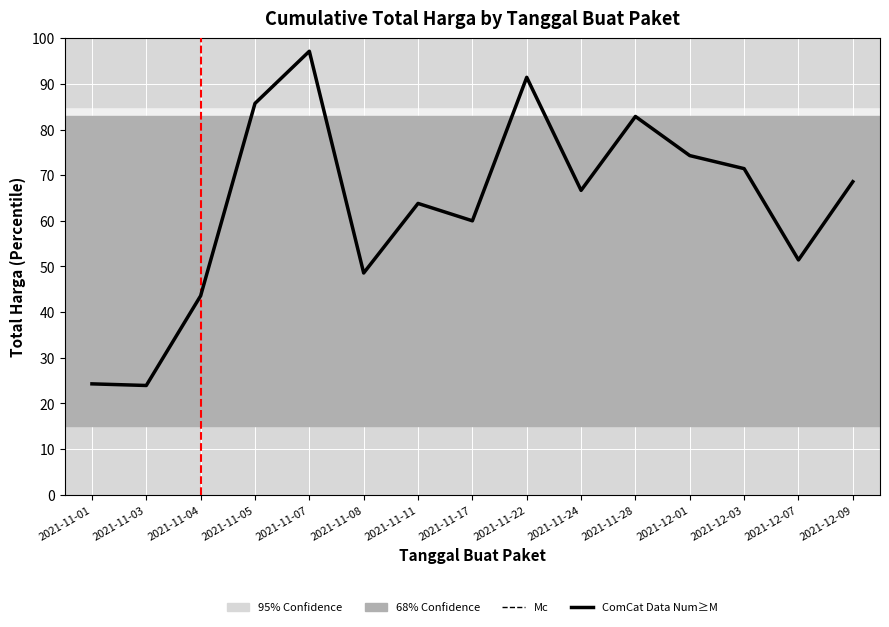

True or false: the data shows 63.8 at 2021-11-11.

True